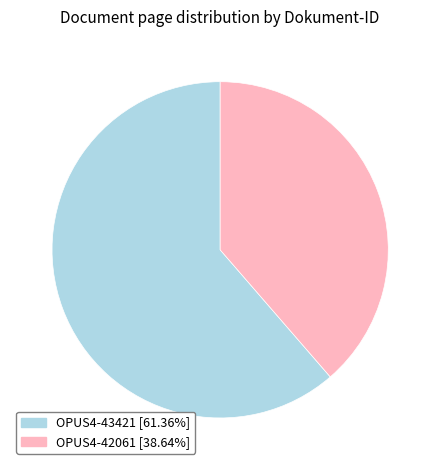

Do OPUS4-42061 and OPUS4-43421 together represent more than half of the pie?

Yes